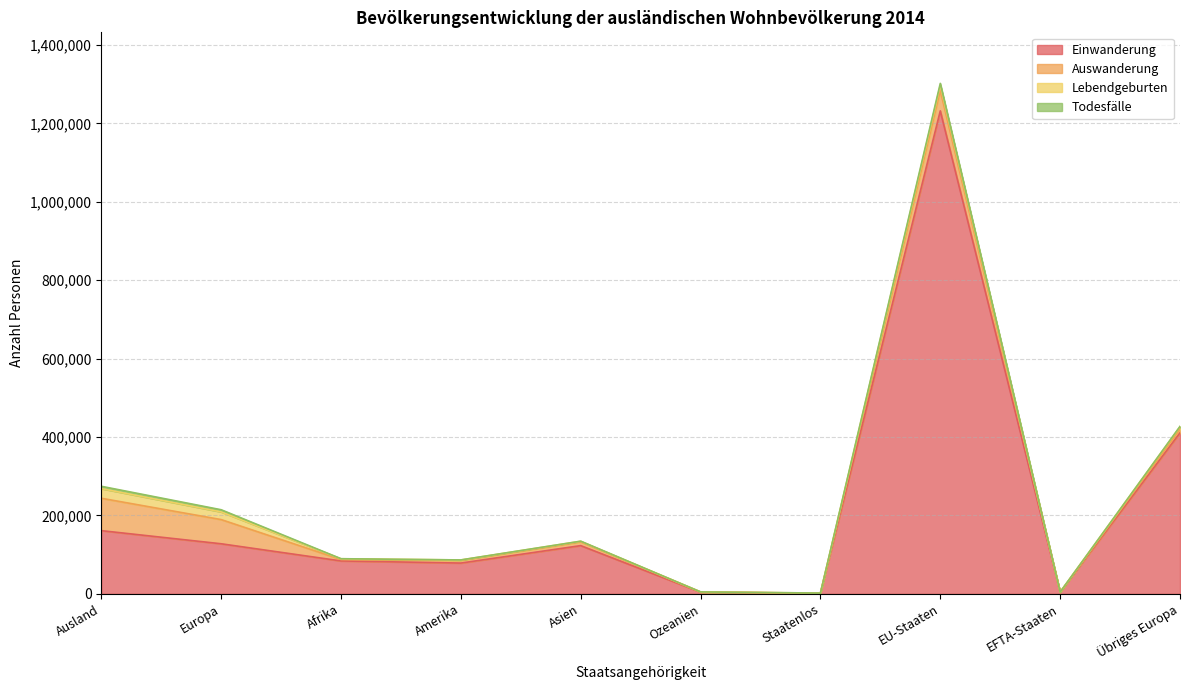

At which category does Auswanderung reach its first local valley?

Afrika